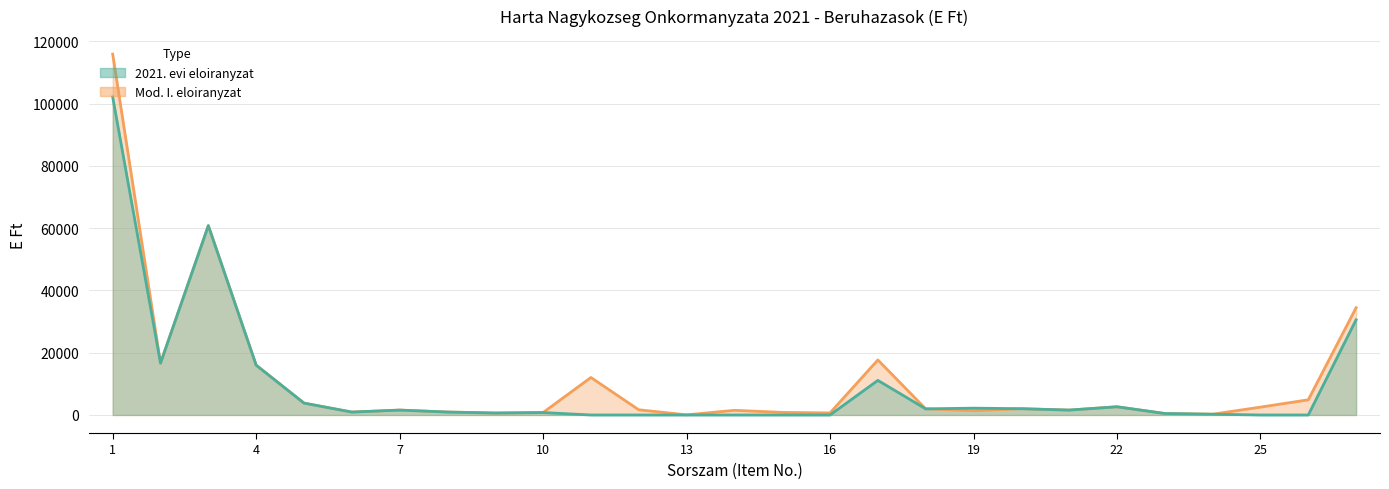

List the series in order of their peak value, lowest first.

2021. evi eloiranyzat, Mod. I. eloiranyzat